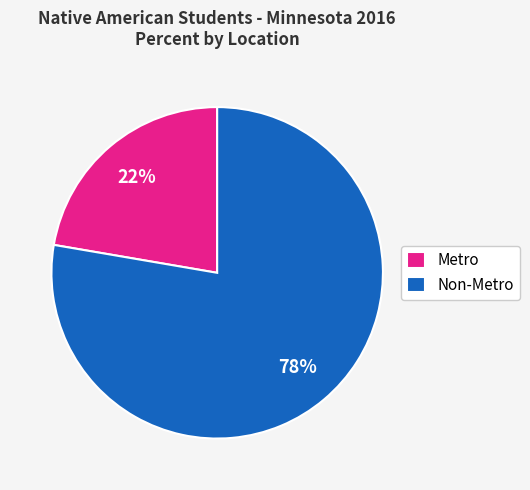

What is the ratio of the value at Metro to the value at Non-Metro?

0.3